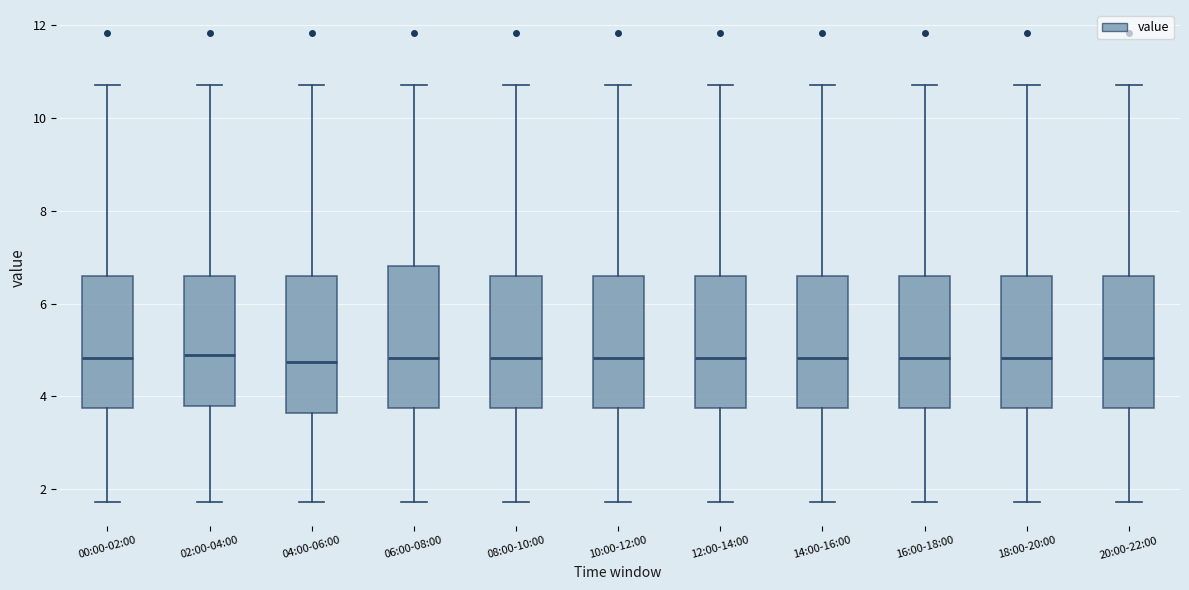

Reading left to right, read every box against the y-axis: the position of its median line, the range the box covers, and the ends of its whiskers. The values are not printed on the chart, so give them approximately, as read against the axis.

00:00-02:00: median 4.8, box 3.8 to 6.6, whiskers 1.8 to 10.8
02:00-04:00: median 5.0, box 3.8 to 6.6, whiskers 1.8 to 10.8
04:00-06:00: median 4.8, box 3.6 to 6.6, whiskers 1.8 to 10.8
06:00-08:00: median 4.8, box 3.8 to 6.8, whiskers 1.8 to 10.8
08:00-10:00: median 4.8, box 3.8 to 6.6, whiskers 1.8 to 10.8
10:00-12:00: median 4.8, box 3.8 to 6.6, whiskers 1.8 to 10.8
12:00-14:00: median 4.8, box 3.8 to 6.6, whiskers 1.8 to 10.8
14:00-16:00: median 4.8, box 3.8 to 6.6, whiskers 1.8 to 10.8
16:00-18:00: median 4.8, box 3.8 to 6.6, whiskers 1.8 to 10.8
18:00-20:00: median 4.8, box 3.8 to 6.6, whiskers 1.8 to 10.8
20:00-22:00: median 4.8, box 3.8 to 6.6, whiskers 1.8 to 10.8